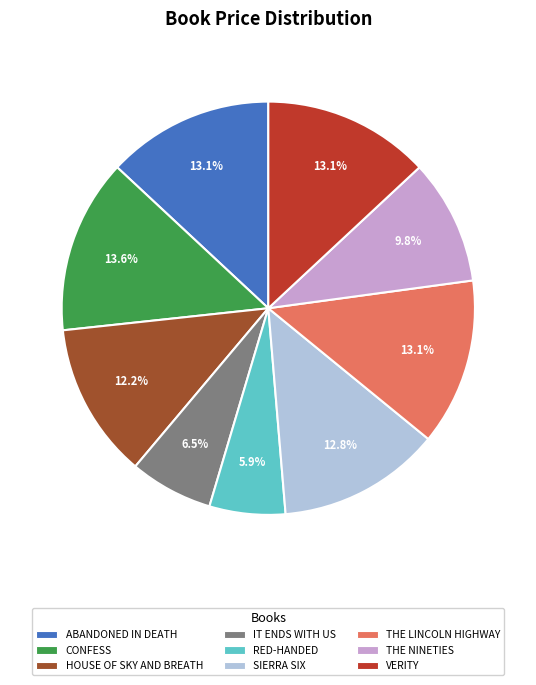

Which has a higher value, SIERRA SIX or HOUSE OF SKY AND BREATH?

SIERRA SIX